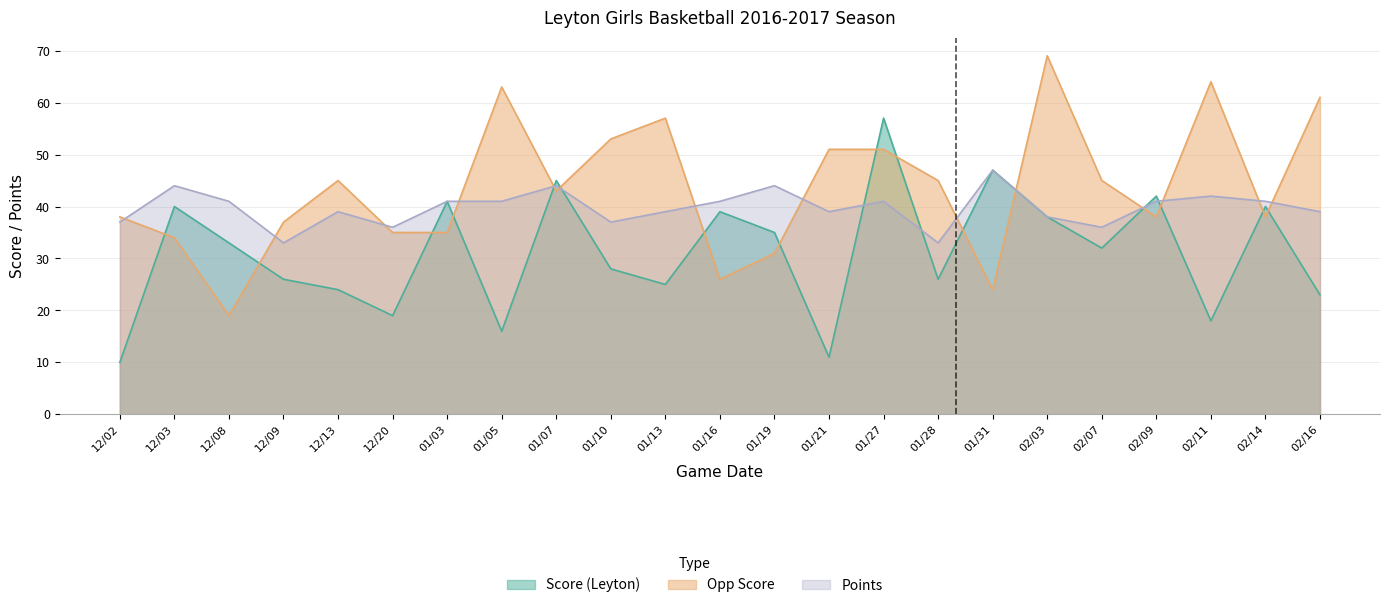

How many intersections are there between Points and Opp Score?

14